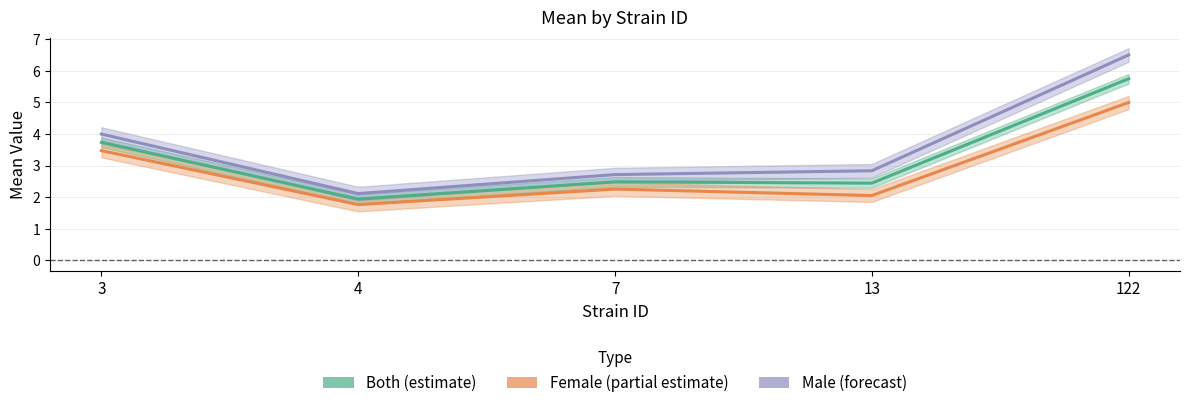

What is the total value across all series at 13?

7.3